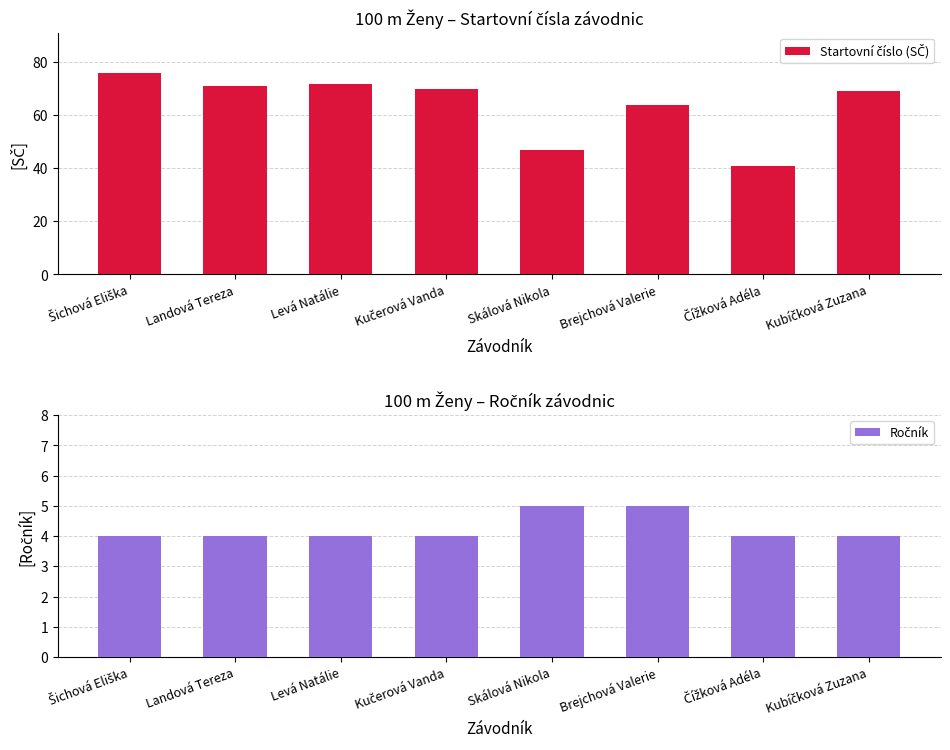

Reading left to right, extract all data points from this chart.

Startovní číslo (SČ): Šichová Eliška=76	Landová Tereza=71	Levá Natálie=72	Kučerová Vanda=70	Skálová Nikola=47	Brejchová Valerie=64	Čížková Adéla=41	Kubíčková Zuzana=69
Ročník: Šichová Eliška=4	Landová Tereza=4	Levá Natálie=4	Kučerová Vanda=4	Skálová Nikola=5	Brejchová Valerie=5	Čížková Adéla=4	Kubíčková Zuzana=4